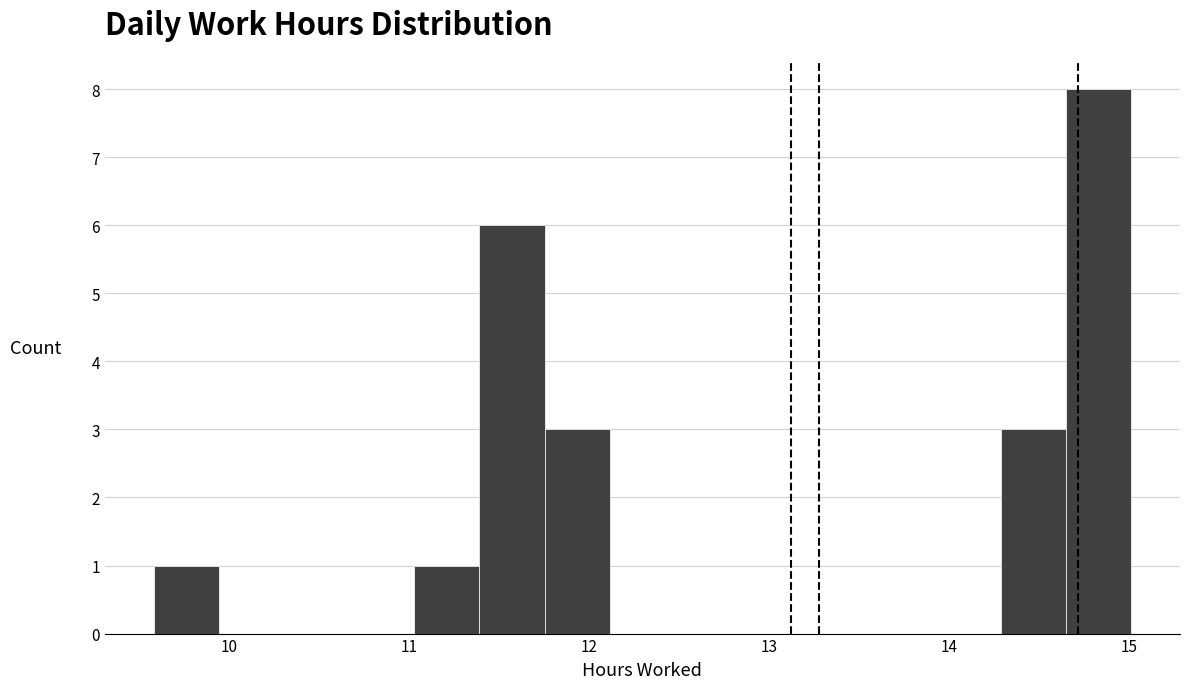

Read against the x-axis, roughly where is the centre of the tallest bar?

14.8